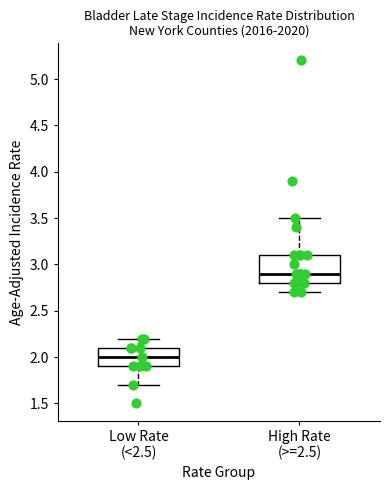

Comparing the boxes themselves (not the whiskers), which one is the tallest?

High Rate (>=2.5)